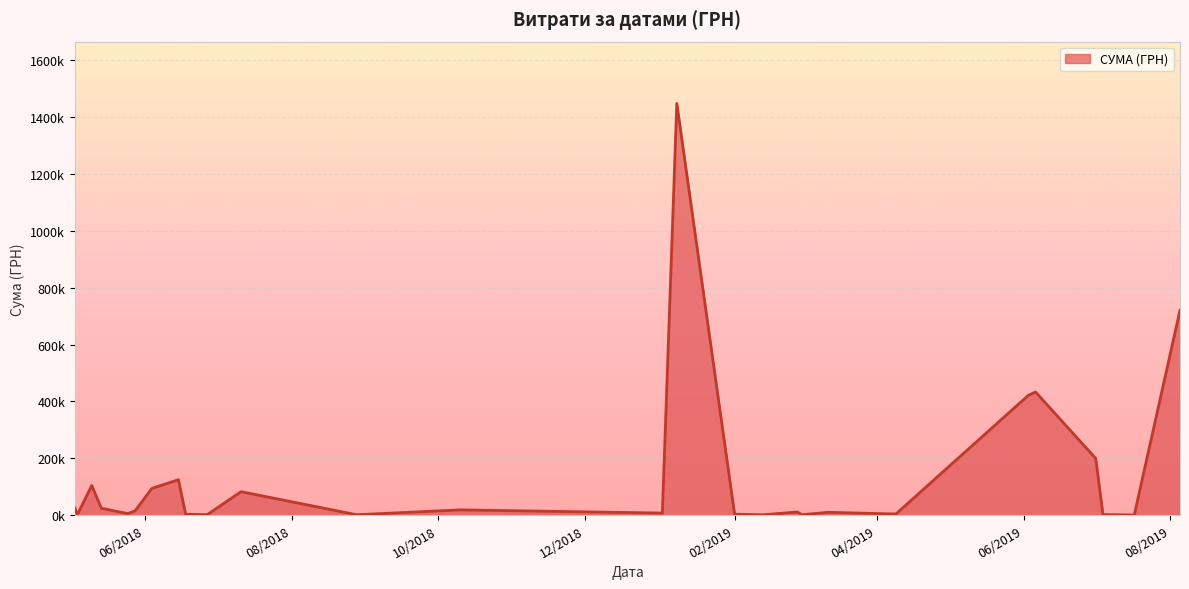

What is the difference between the maximum and minimum values?

1441702.3